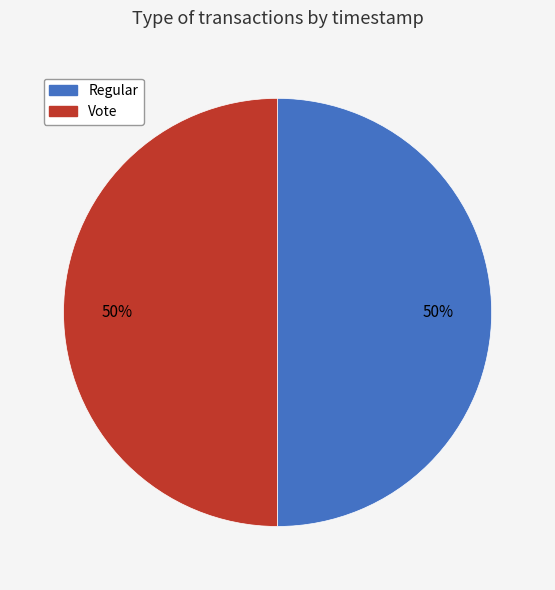

Combined, do Vote and Regular account for over 50%?

Yes